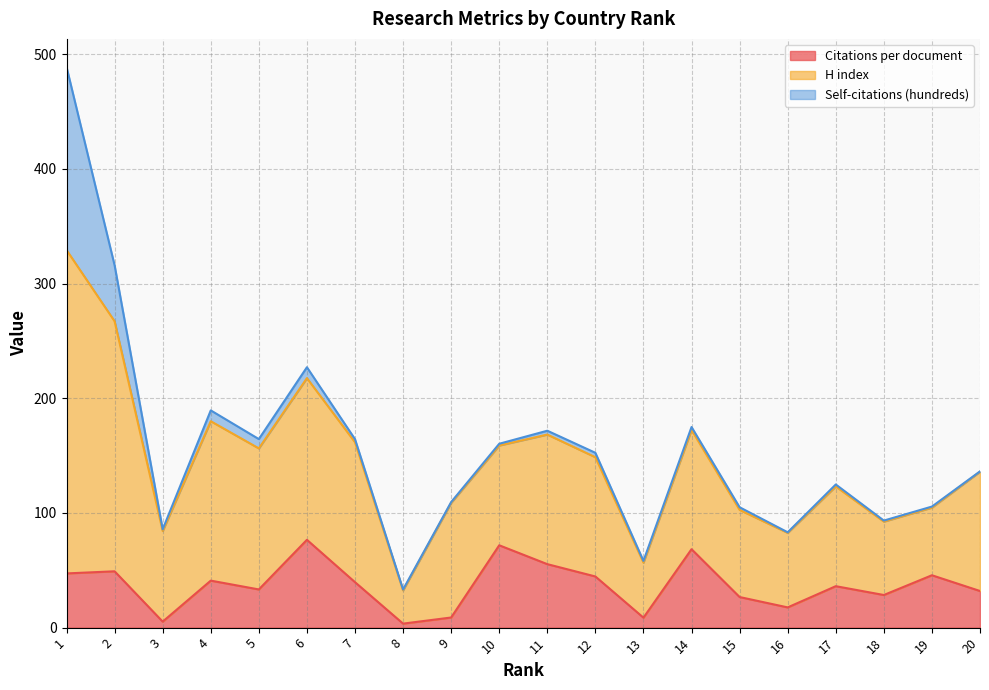

How many lines are shown in the chart?

3